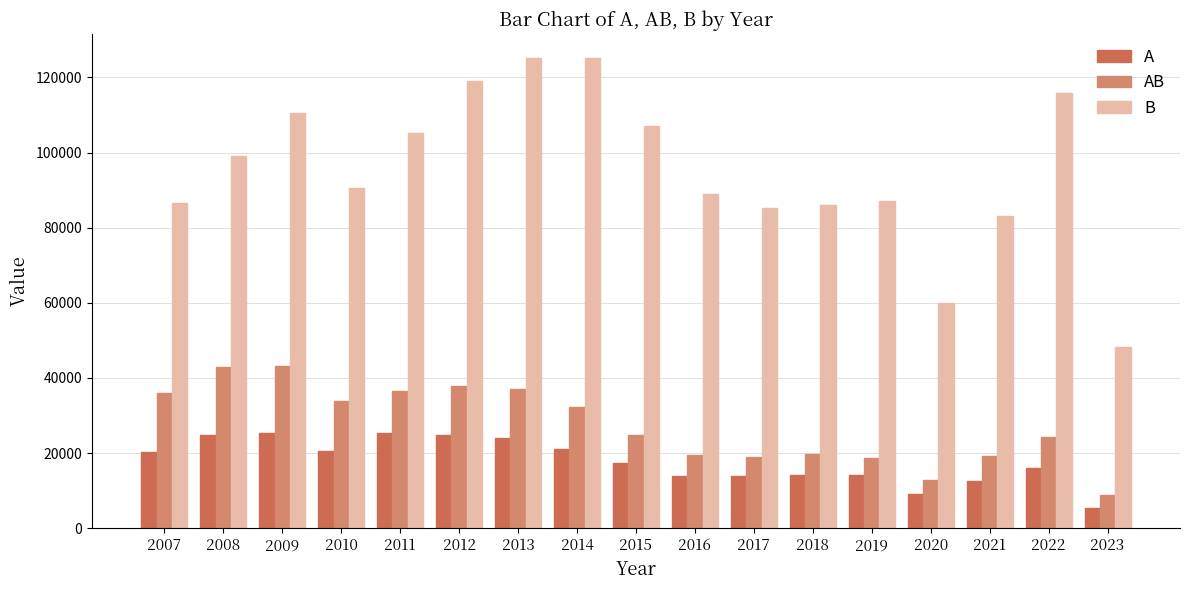

The value of B at 2022 is 115763. True or false?

True